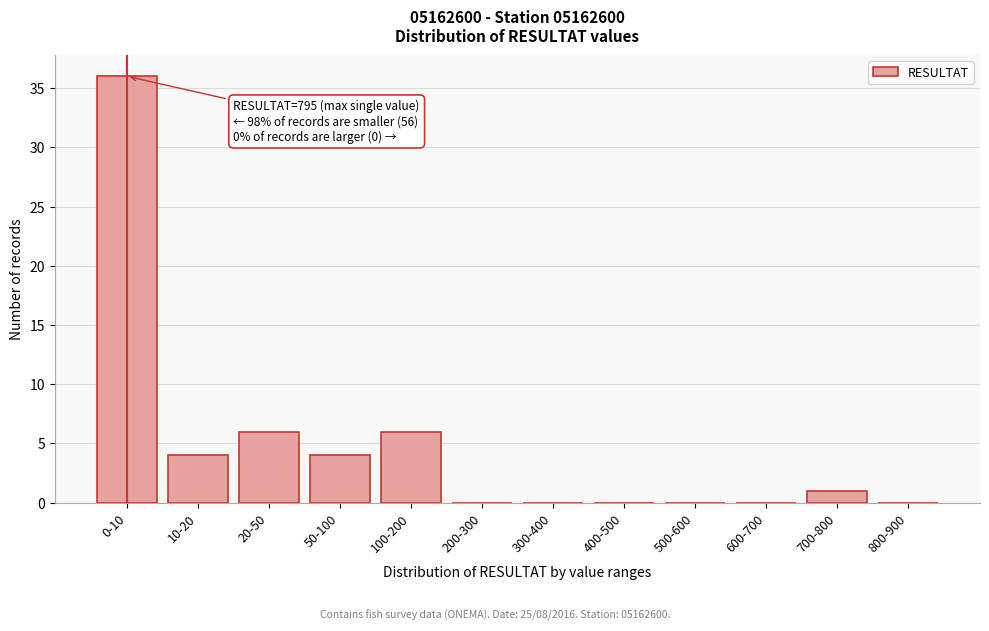

Reading left to right, extract all data points from this chart.

0-10=36	10-20=4	20-50=6	50-100=4	100-200=6	200-300=0	300-400=0	400-500=0	500-600=0	600-700=0	700-800=1	800-900=0